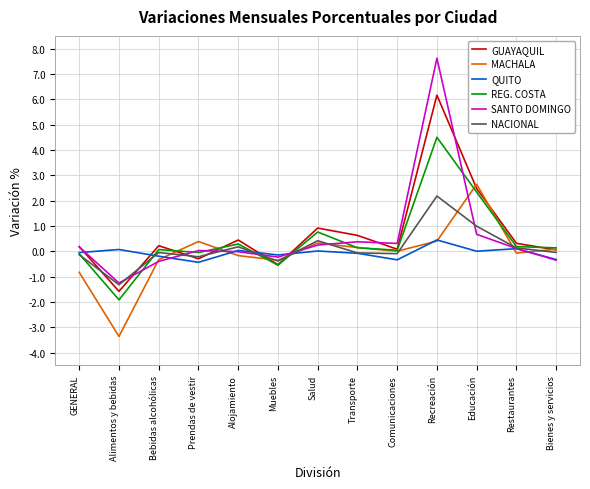

Which series has the largest range (max minus min)?

SANTO DOMINGO